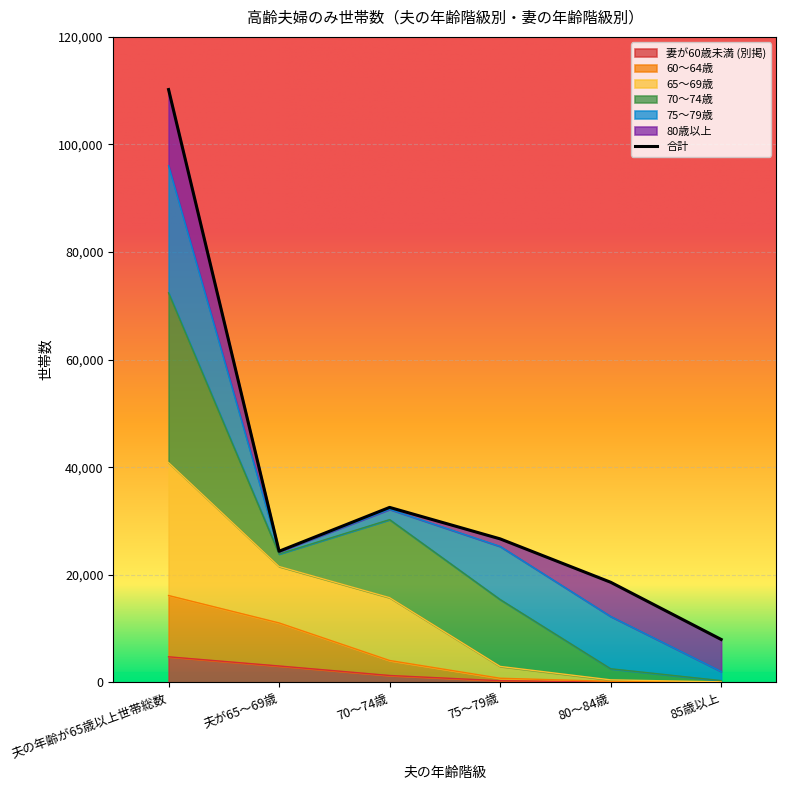

True or false: 60～64歳 and 妻が60歳未満 (別掲) intersect in this chart.

False